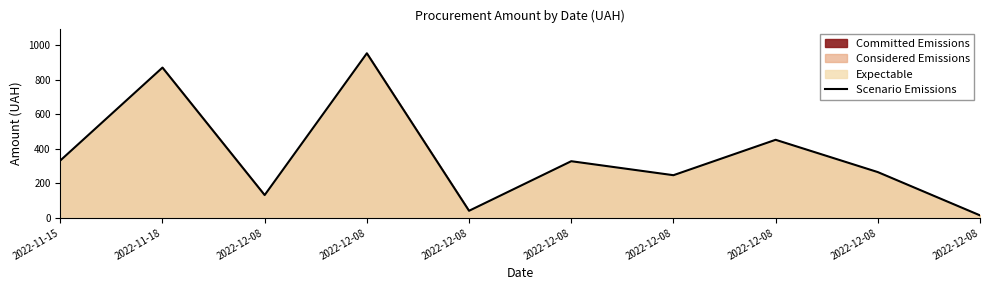

Which label corresponds to the largest value in the chart?

2022-12-08